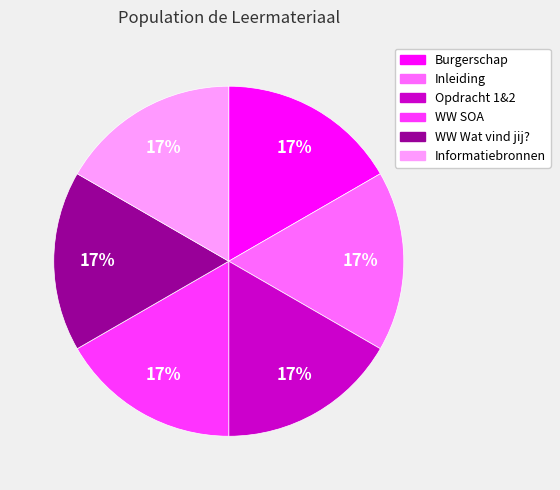

To the nearest percent, what is the combined percentage of Opdracht 1&2 and Burgerschap?

33%